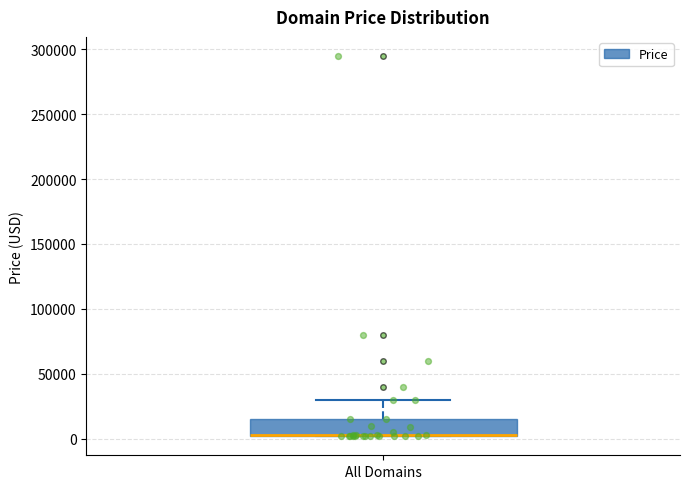

Where is the lower edge of the box for All Domains on the y-axis? The values are not printed on the chart, so give them approximately, as read against the axis.

0